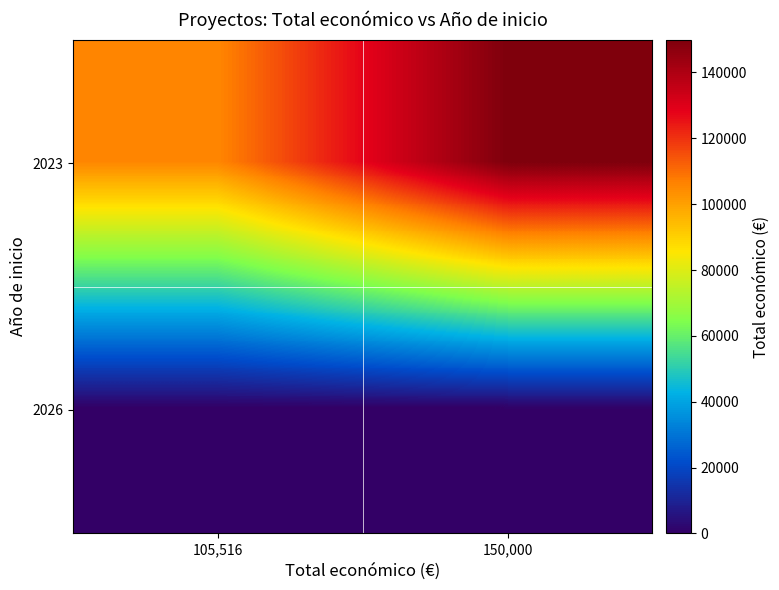

Rank the series by their maximum value, from lowest to highest.

2026, 2023